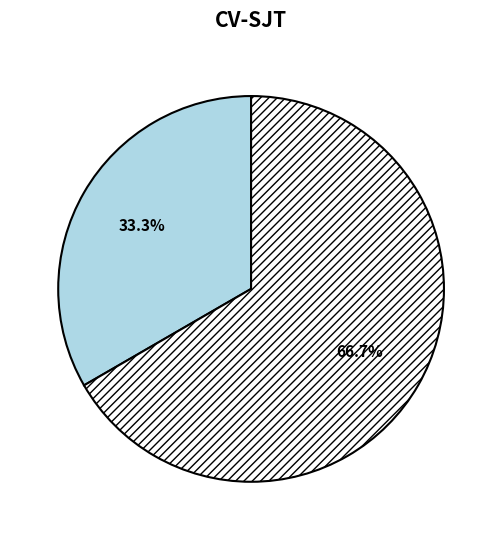

Does any single category account for the majority?

Yes